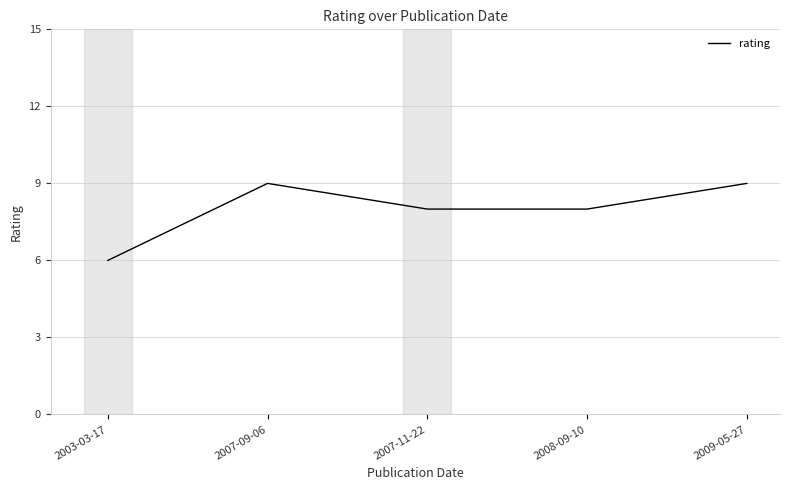

True or false: the data has more than 2 interior local peaks.

False